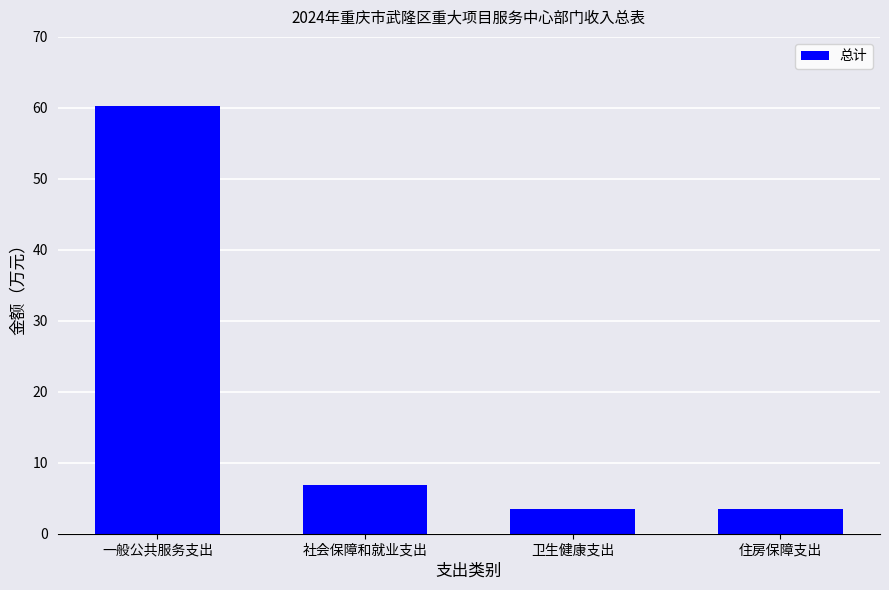

What is the ratio of the value at 卫生健康支出 to the value at 社会保障和就业支出?

0.5